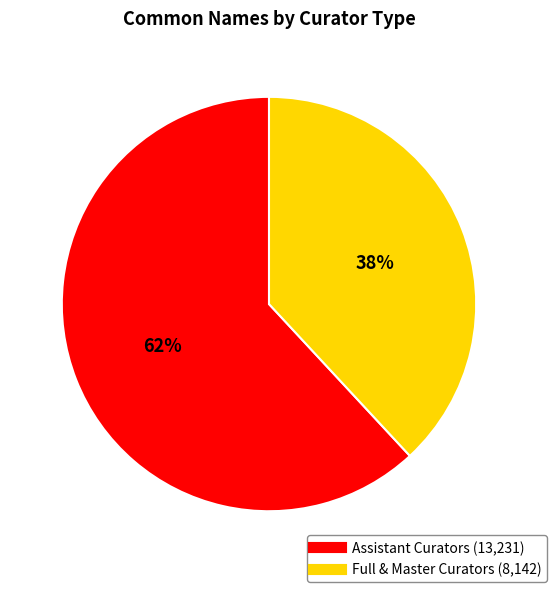

Count the number of slices in the pie.

2